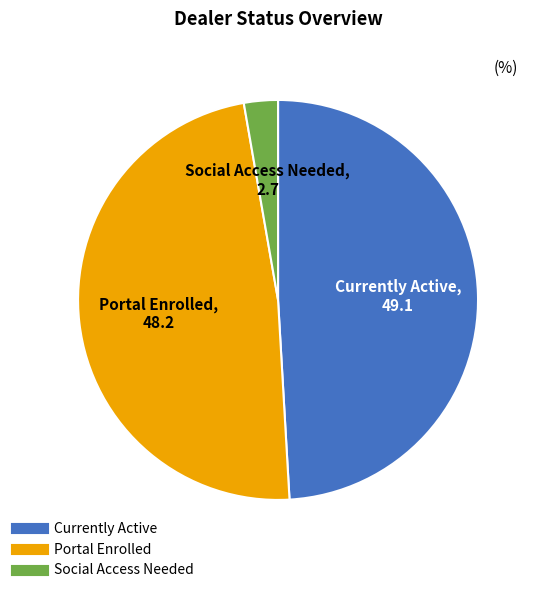

Is there any slice that represents more than half of the pie?

No